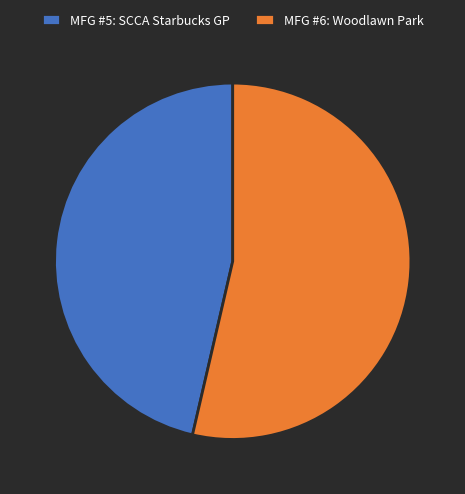

Which category has the biggest portion of the pie?

MFG #6: Woodlawn Park